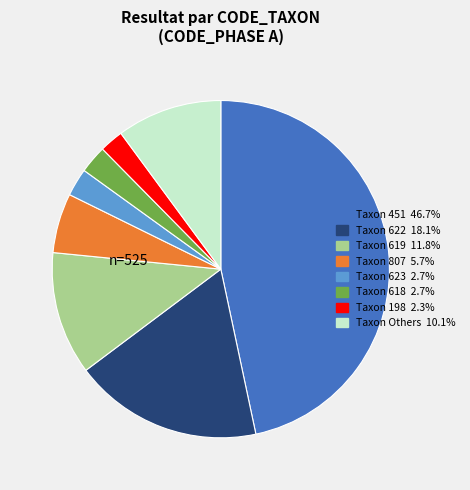

Combined, do Taxon 623 2.7% and Taxon 622 18.1% account for over 50%?

No